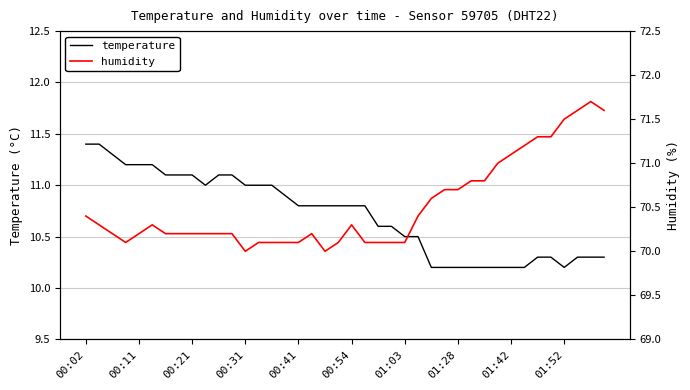

Which series has the largest range (max minus min)?

humidity